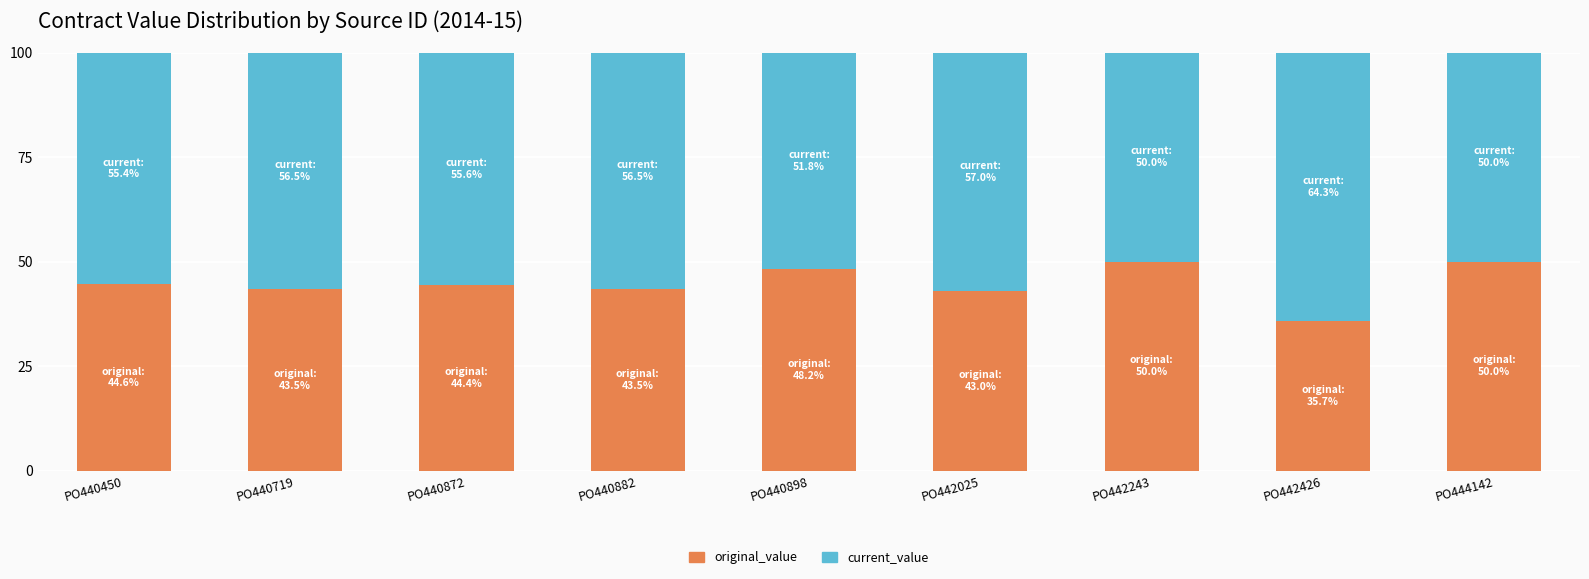

What is the lowest value of the original_value series?

35.7